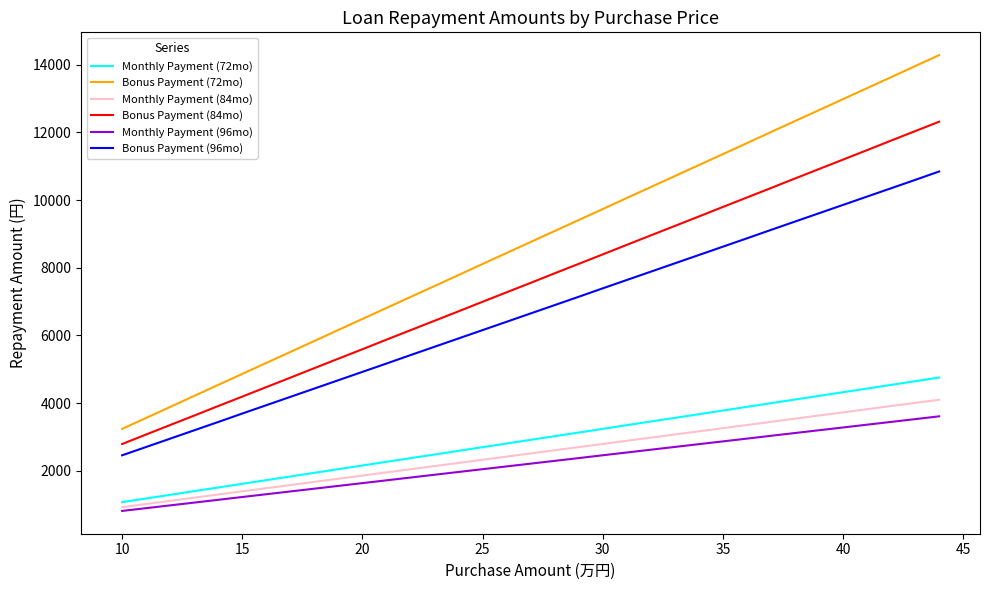

True or false: Monthly Payment (72mo) and Bonus Payment (72mo) intersect in this chart.

False